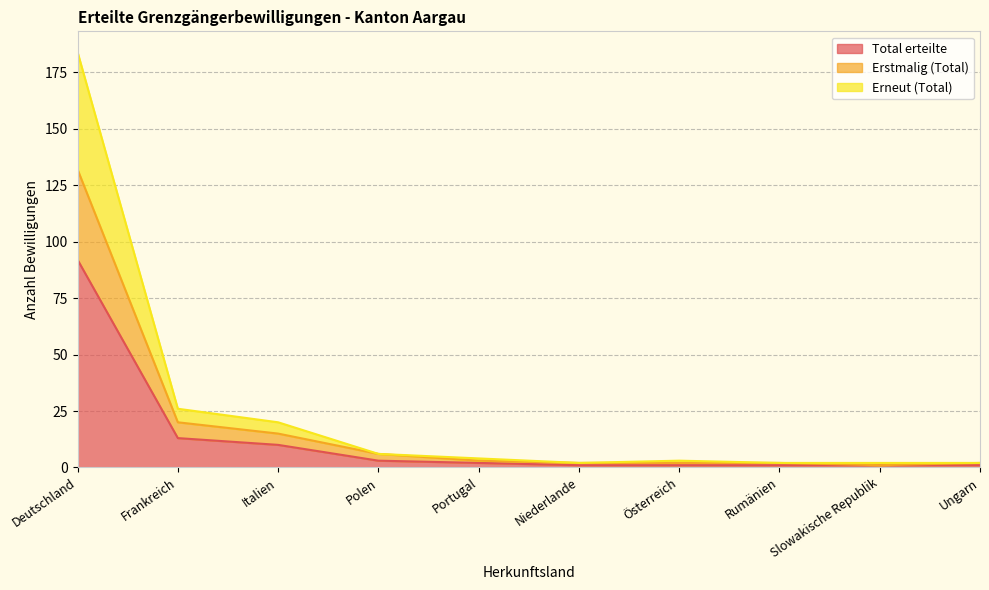

How many lines are shown in the chart?

3